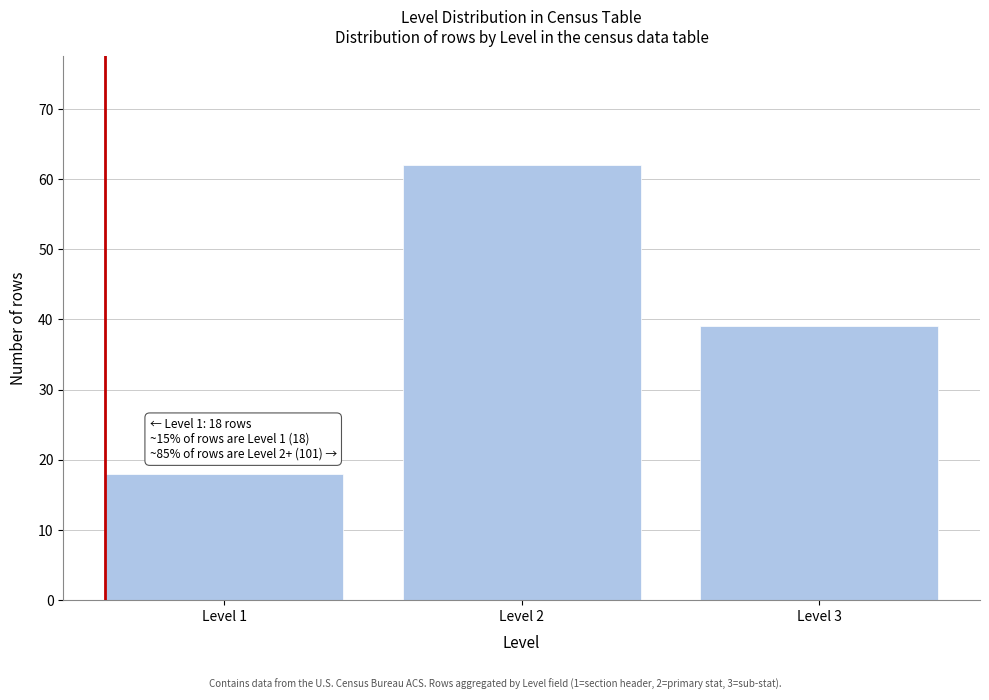

Reading left to right, transcribe all the data shown in this chart.

18	62	39